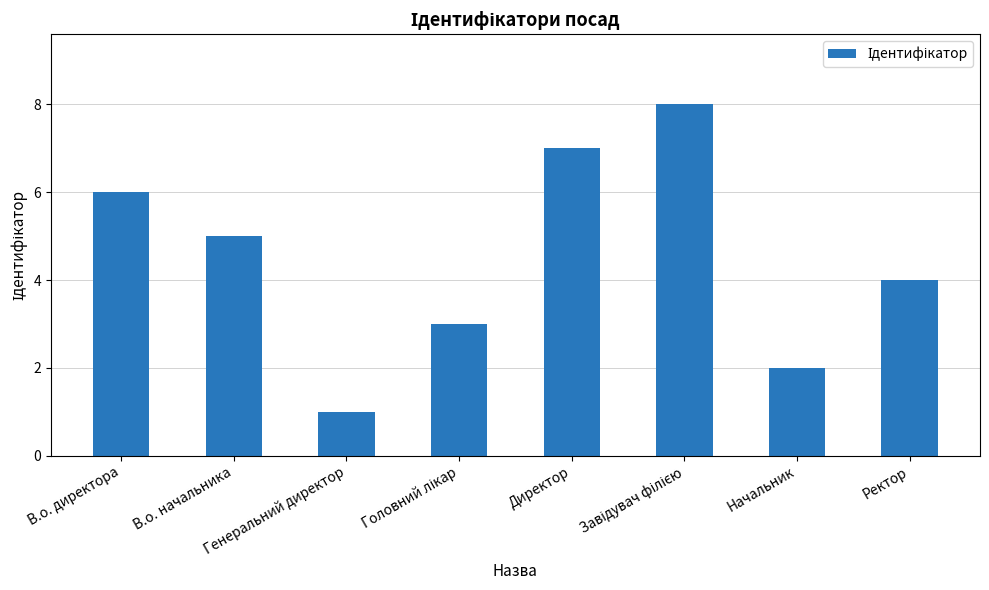

What is the sum of all values?

36